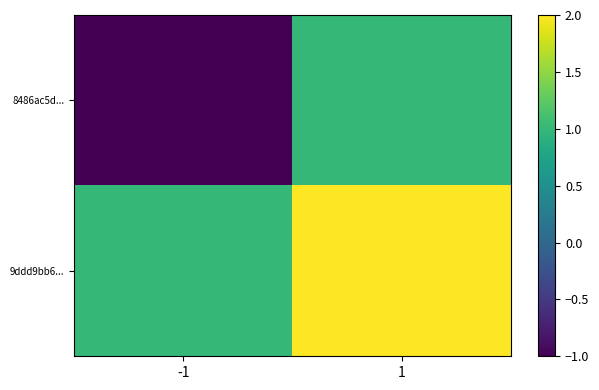

The value of 9ddd9bb6... at -1 is 1. True or false?

False